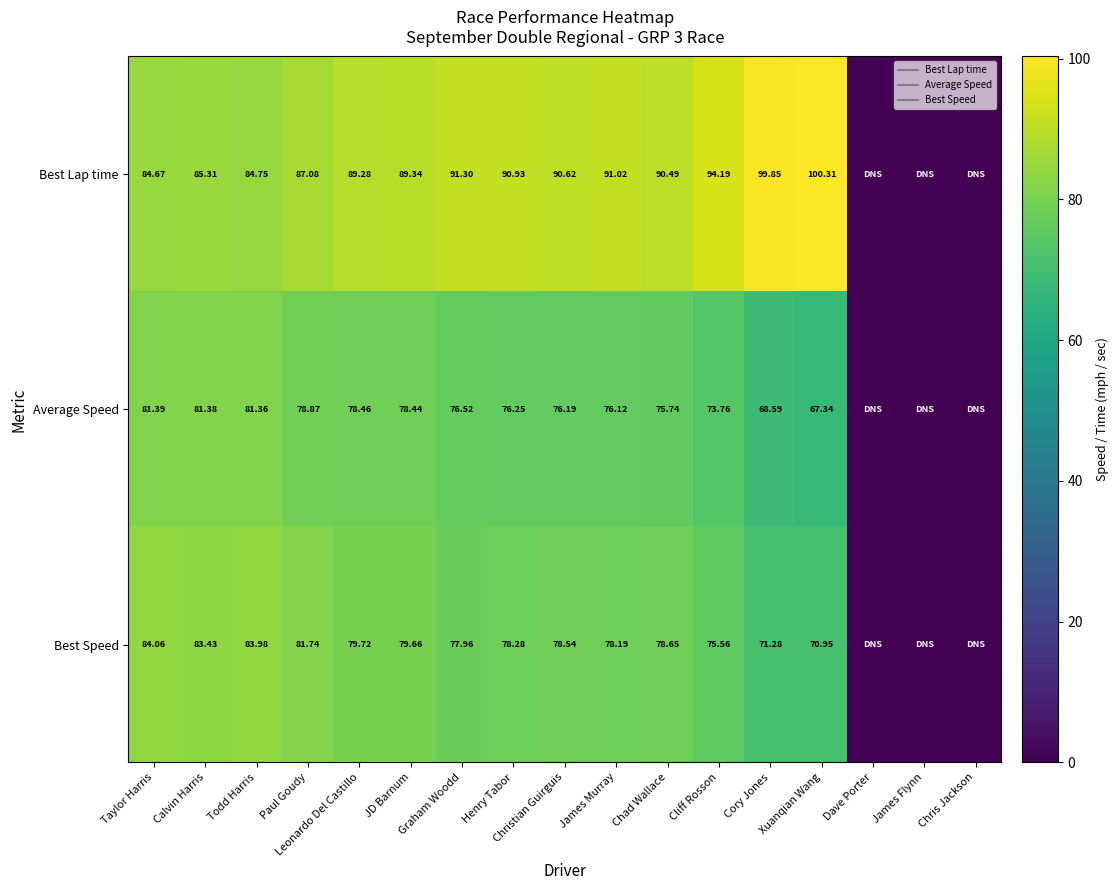

Count the number of categories in the chart.

17